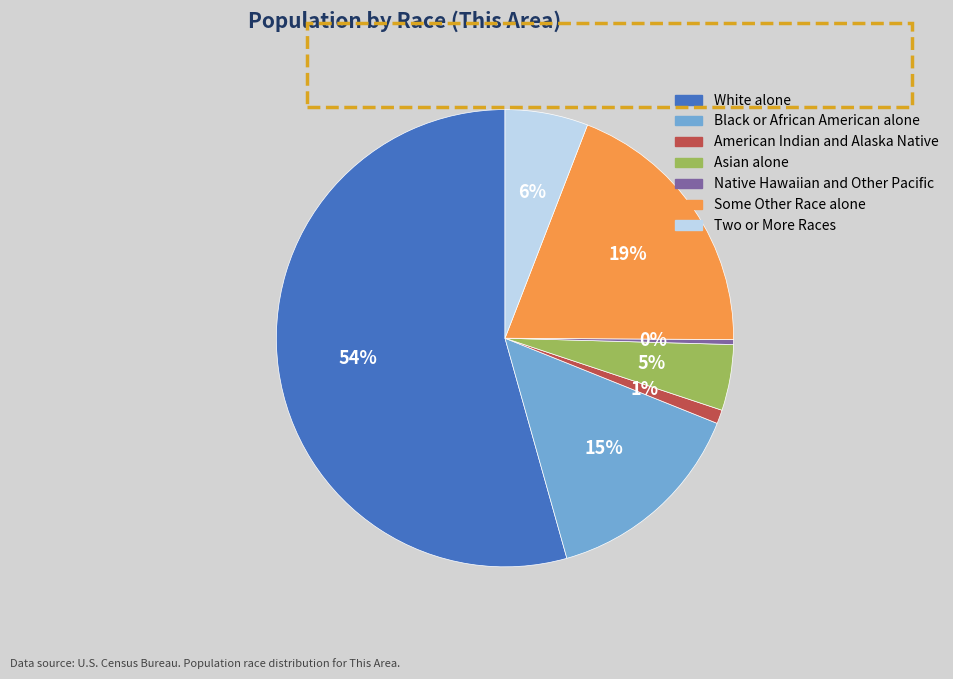

Between Asian alone and White alone, which is larger?

White alone